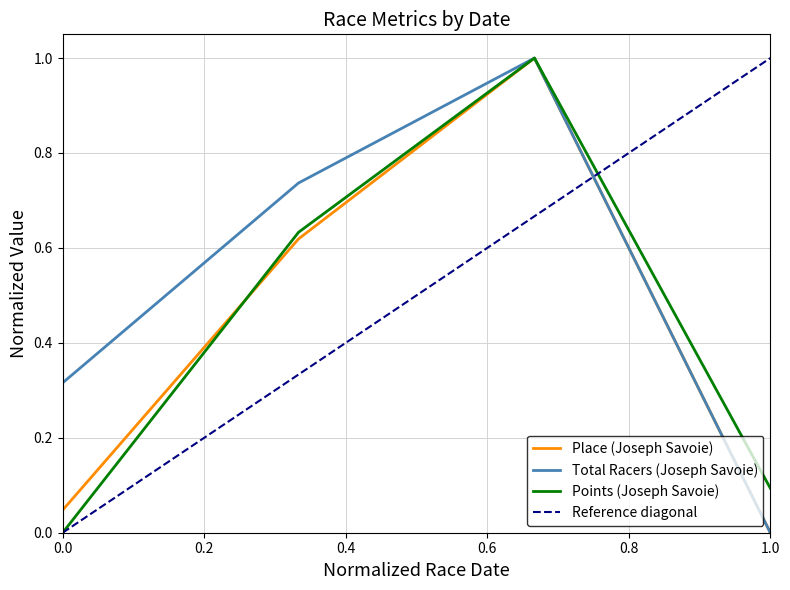

What is the sum of all Place (Joseph) values?

1.7